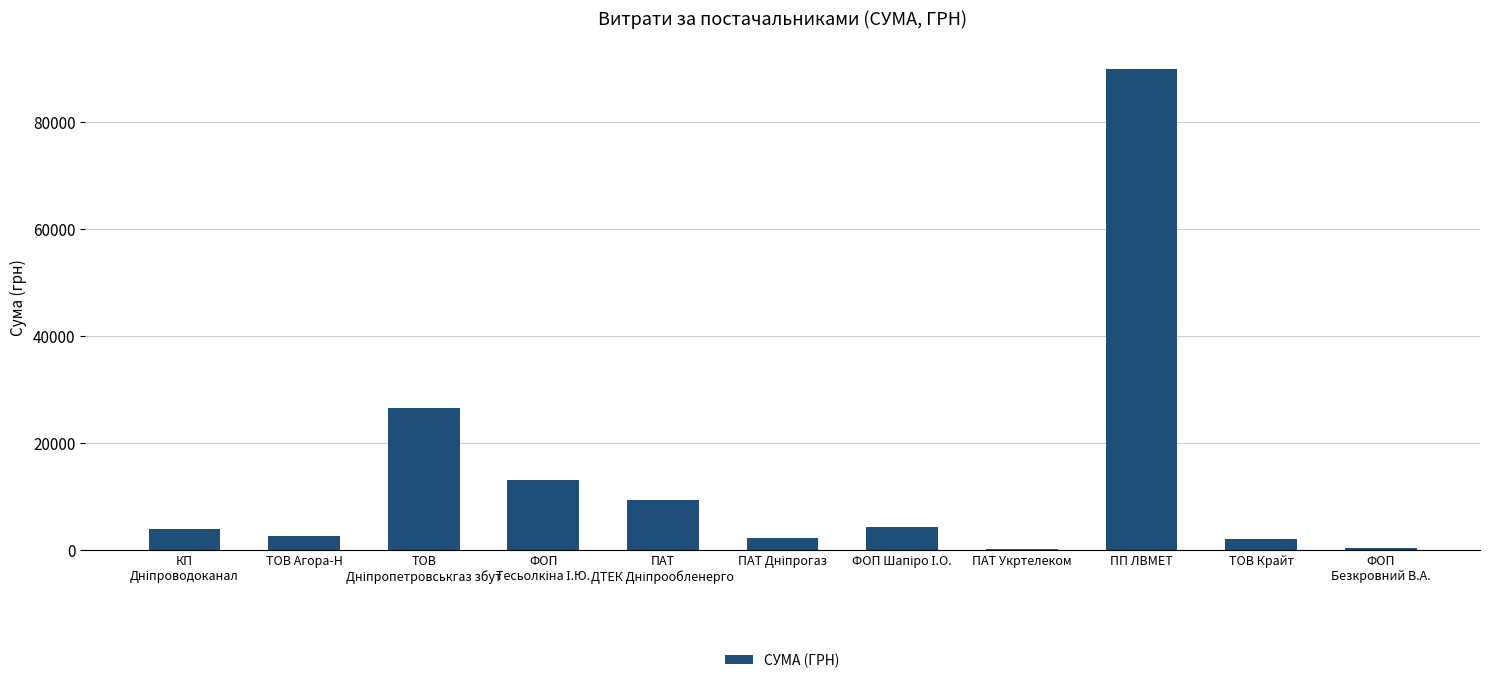

What is the sum of all values?

153987.7